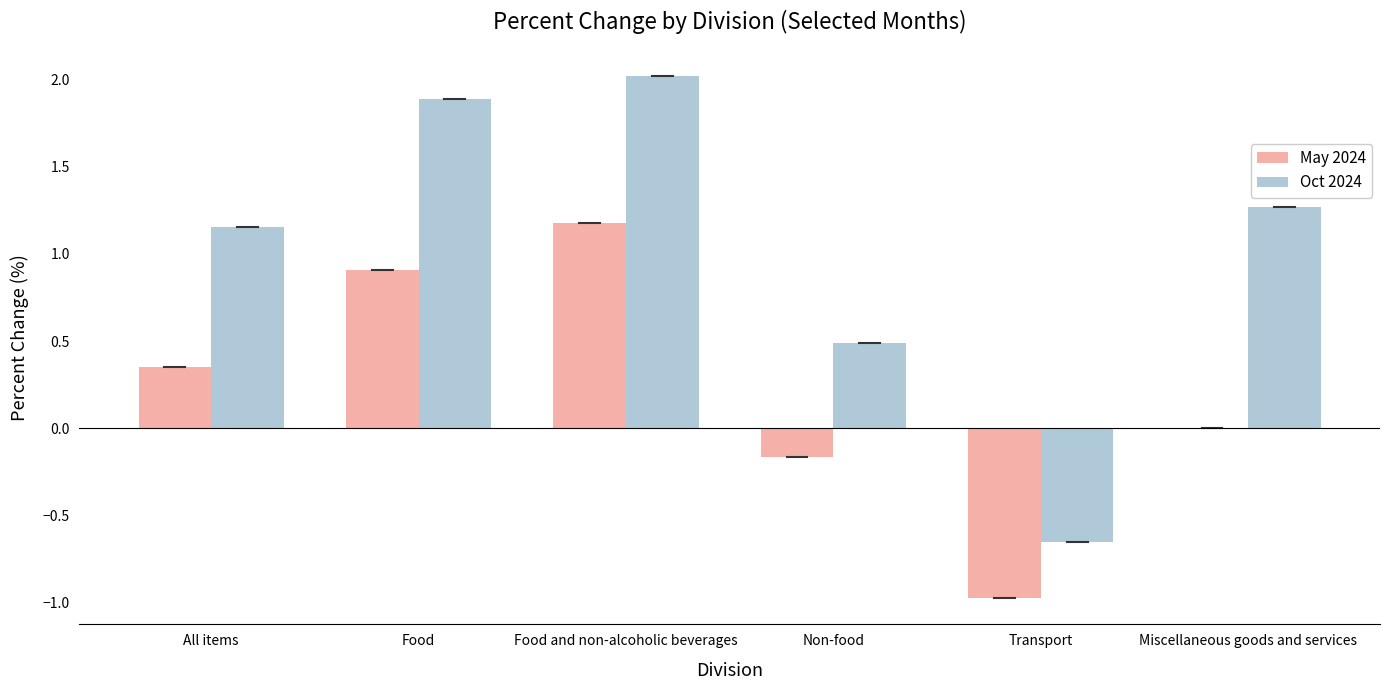

At which label does Oct 2024 first exceed 1?

All items